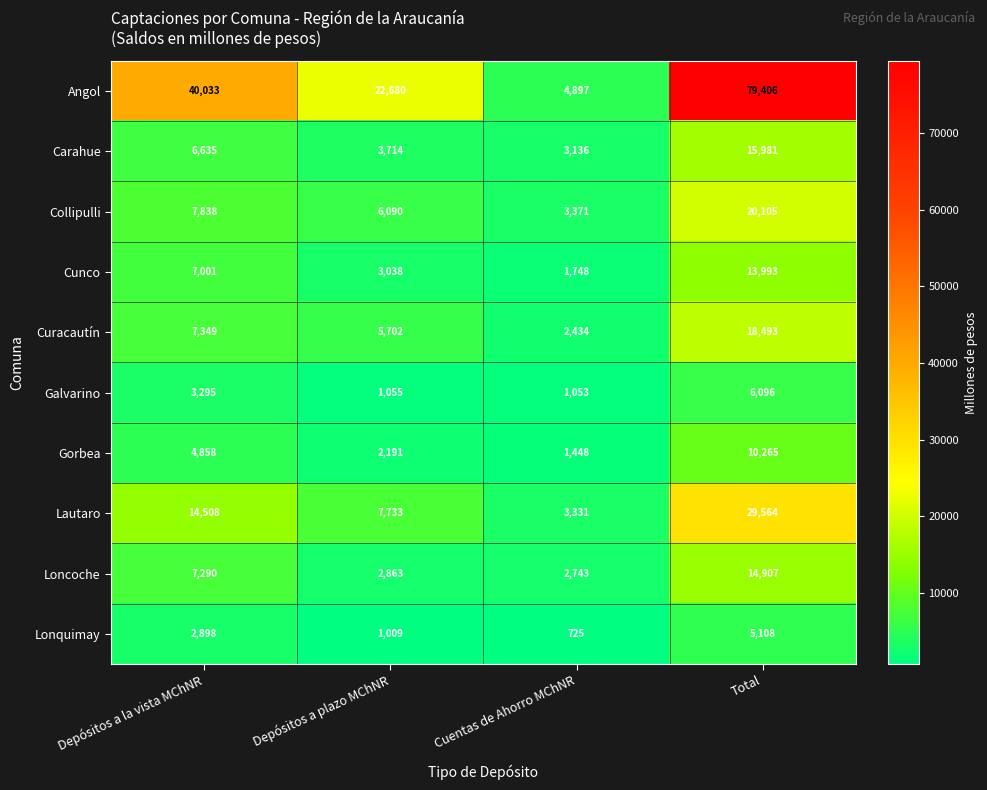

What is the difference between the maximum and minimum values in the Curacautín series?

16059